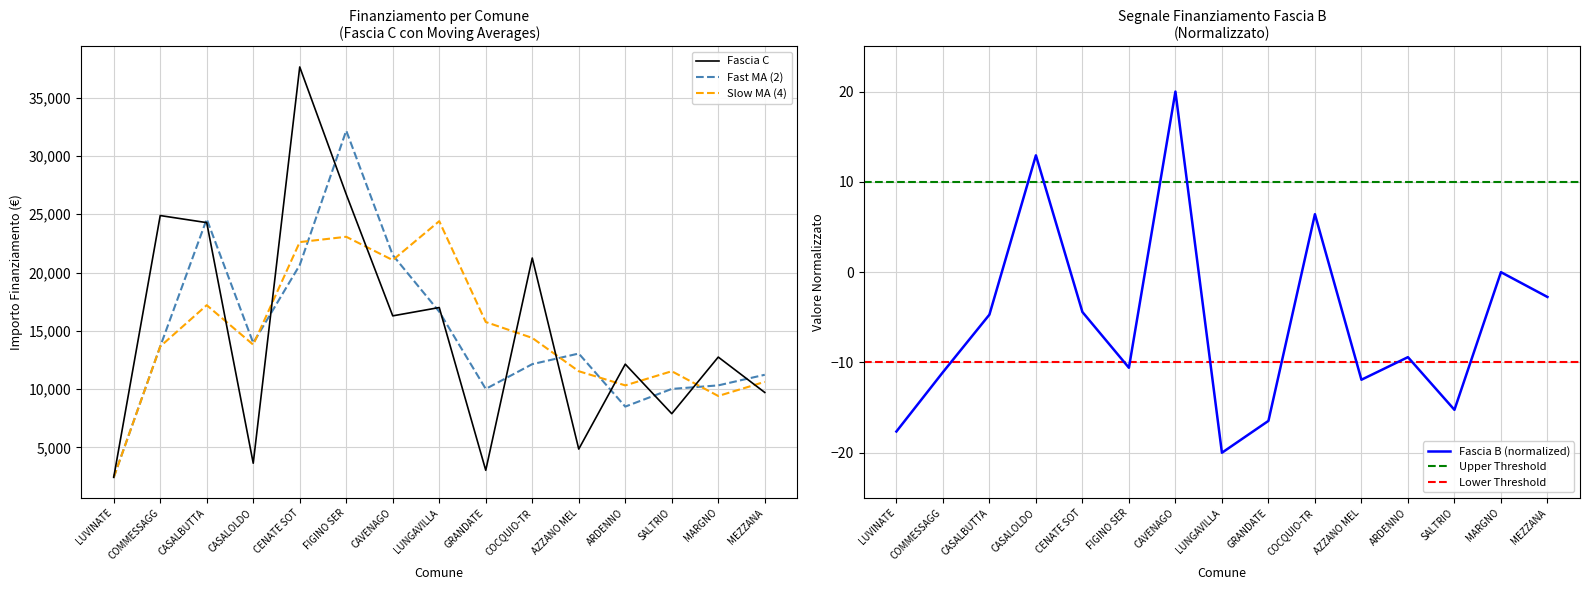

Does the chart have visible grid lines?

Yes